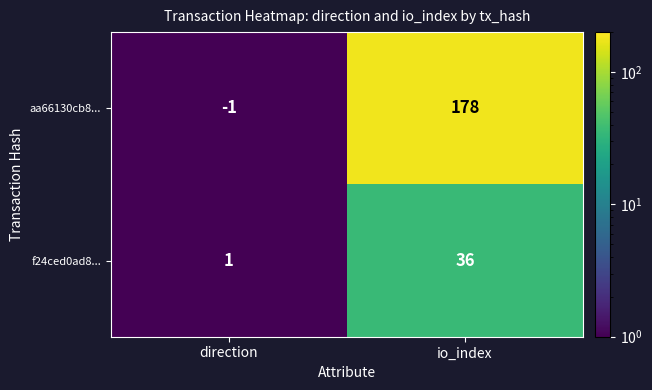

The aa66130cb8... series shows 40 at io_index. True or false?

False